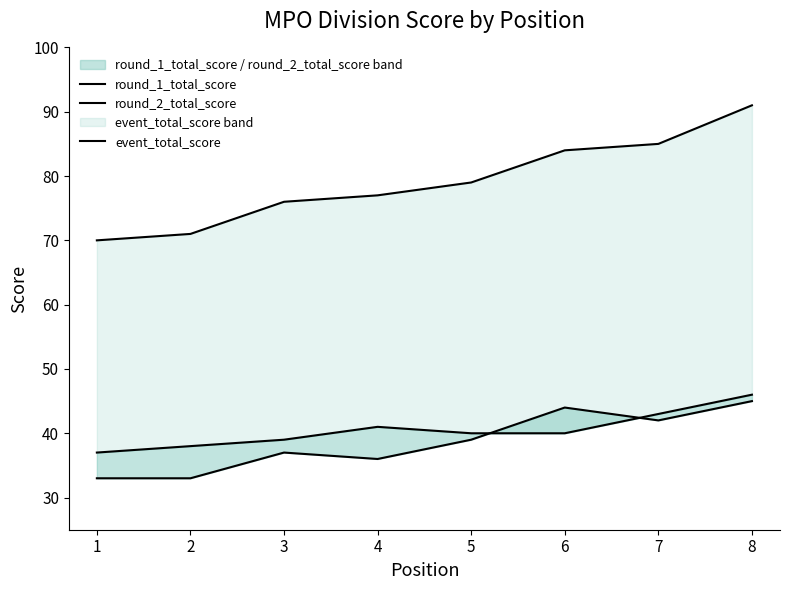

How many data points in event_total_score are above 79?

3